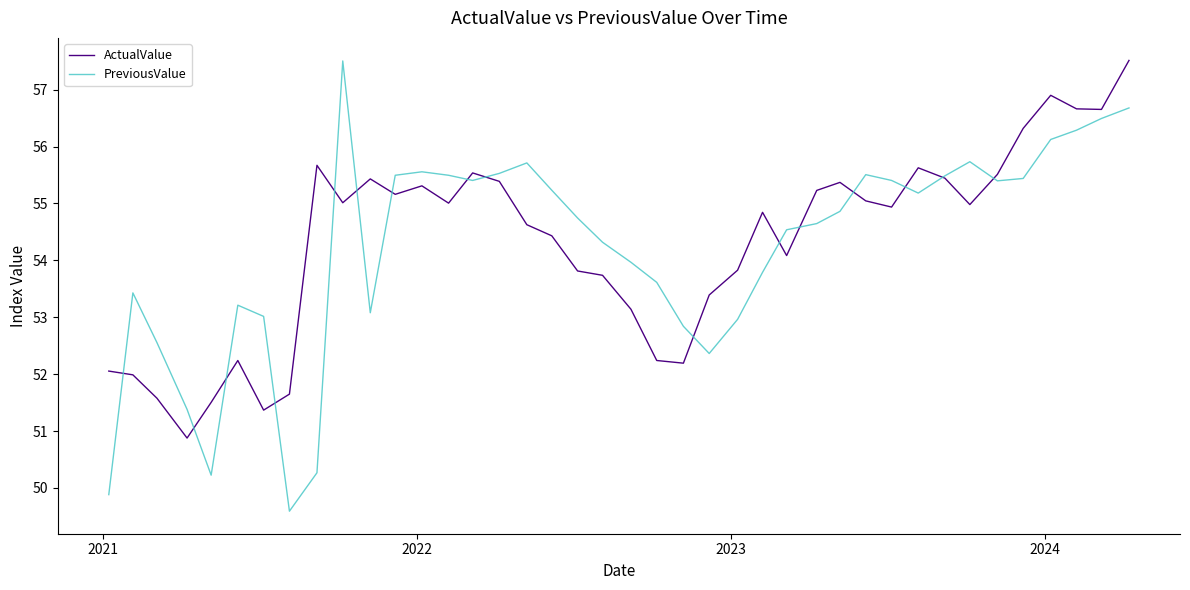

True or false: PreviousValue has more than 0 points higher than both neighbors.

True